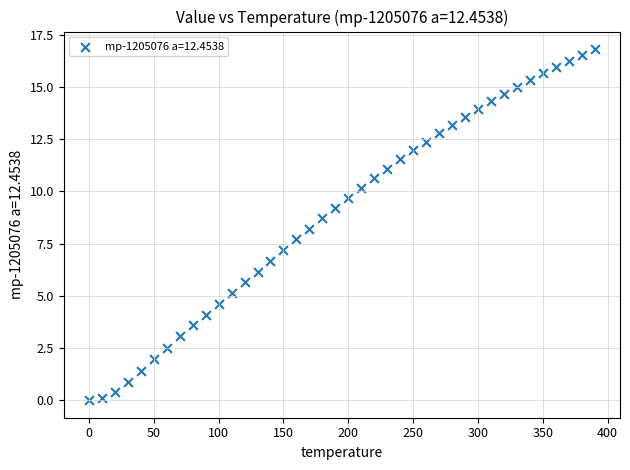

What is the range of X values (max minus min)?

390.0